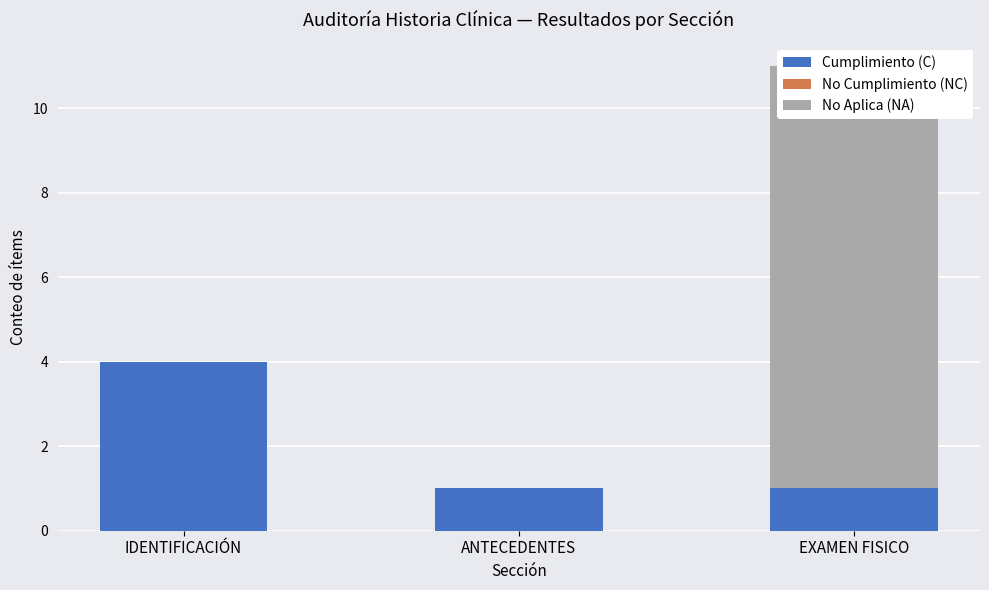

Which category has the highest value across all series?

EXAMEN FISICO